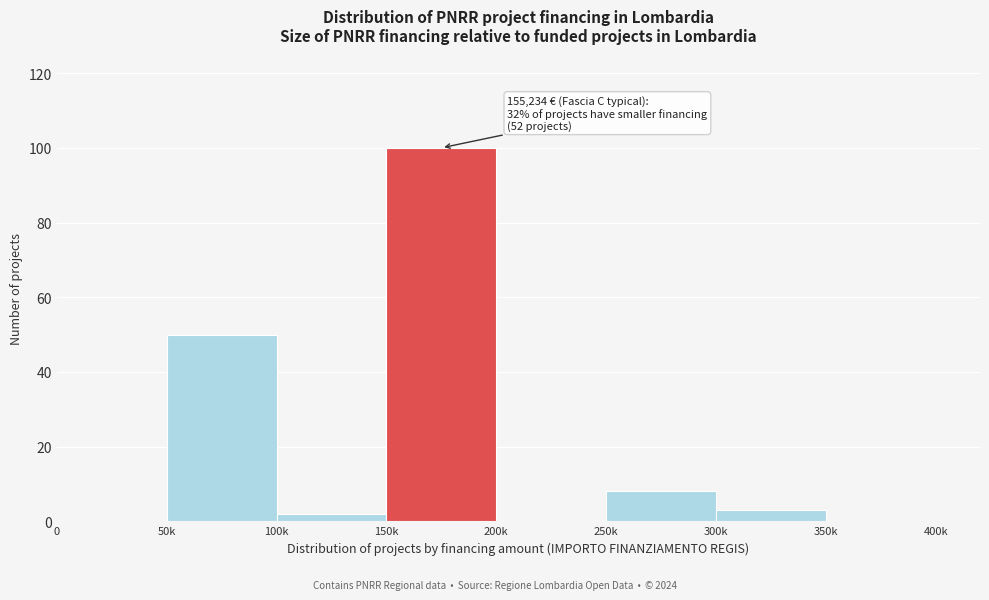

Reading right to left, extract all data points from this chart.

350k=0	300k=3	250k=8	200k=0	150k=100	100k=2	50k=50	0=0